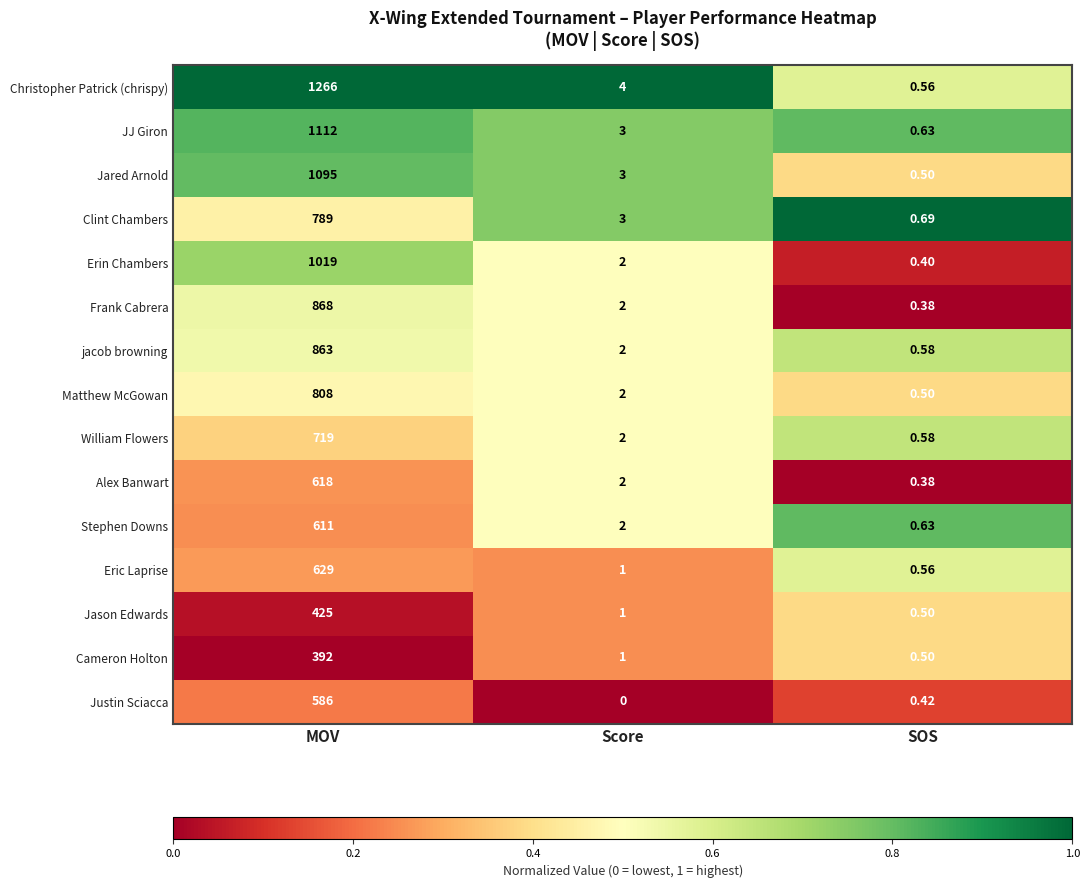

Between MOV and SOS, which series saw the biggest shift?

Christopher Patrick (chrispy)